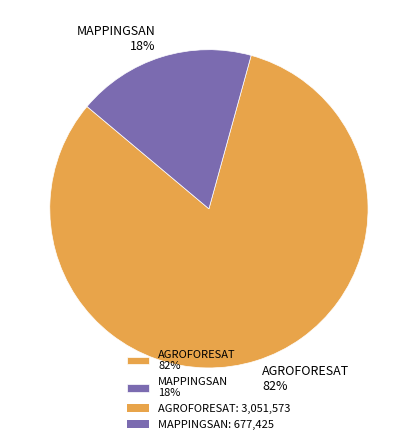

Rank the categories by value from lowest to highest.

MAPPINGSAN, AGROFORESAT